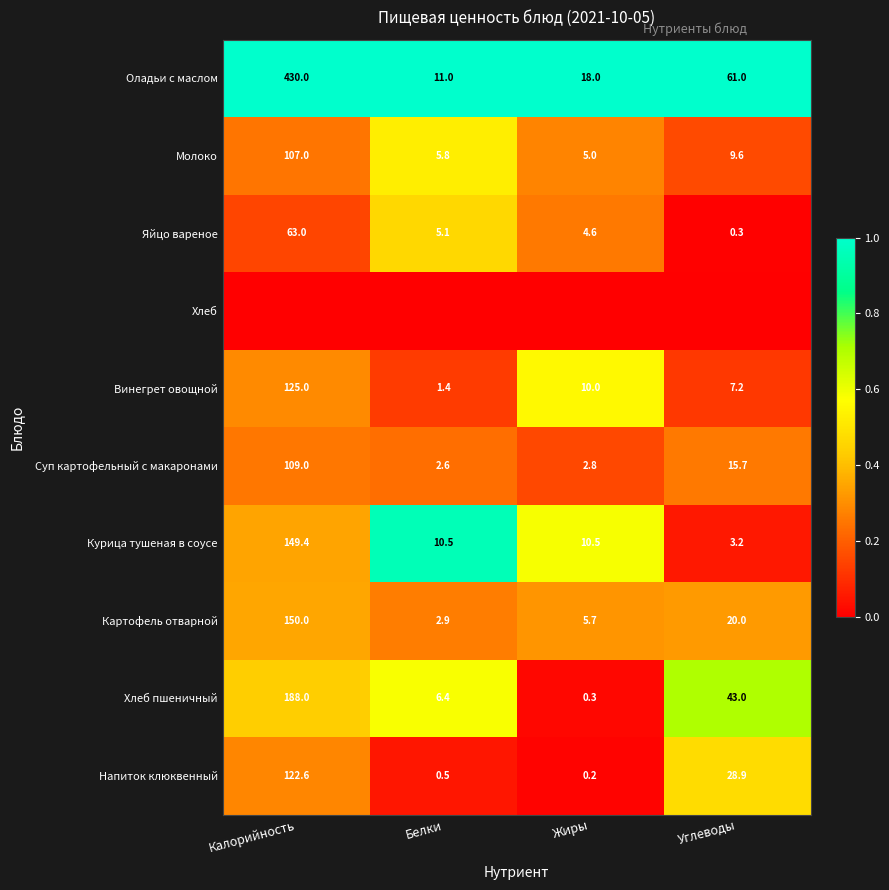

Which has a higher value, Калорийность or Жиры?

Калорийность